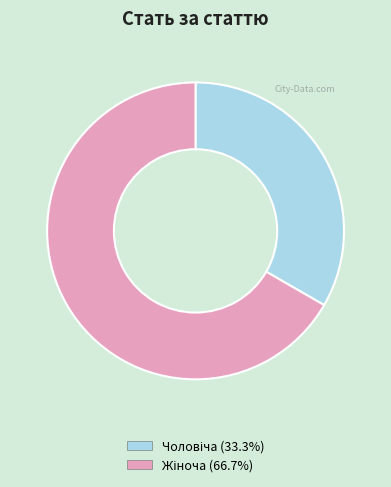

Is there a majority slice in this chart?

Yes